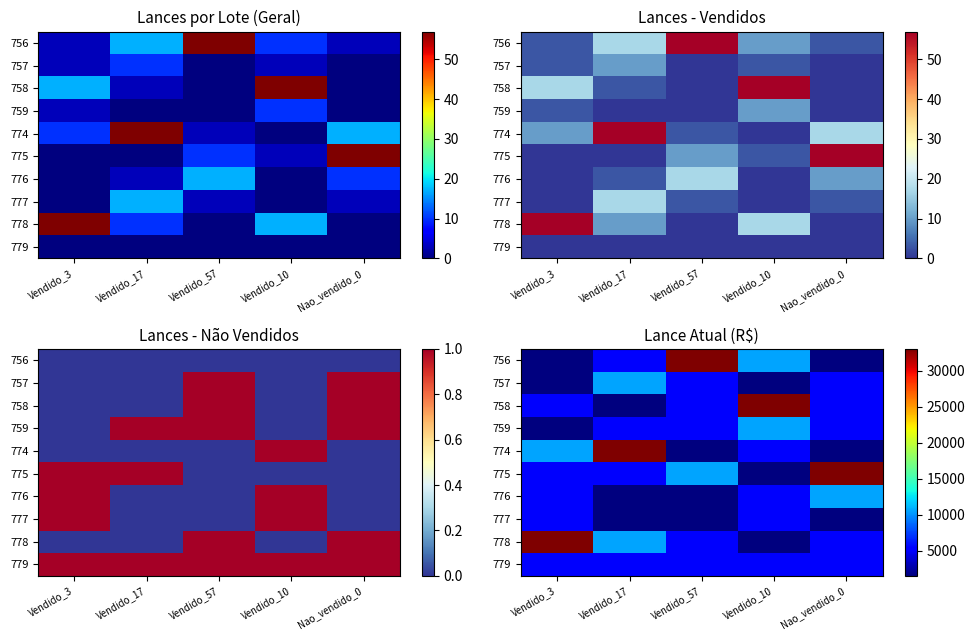

At which category is the sum across all series the highest?

Vendido_17